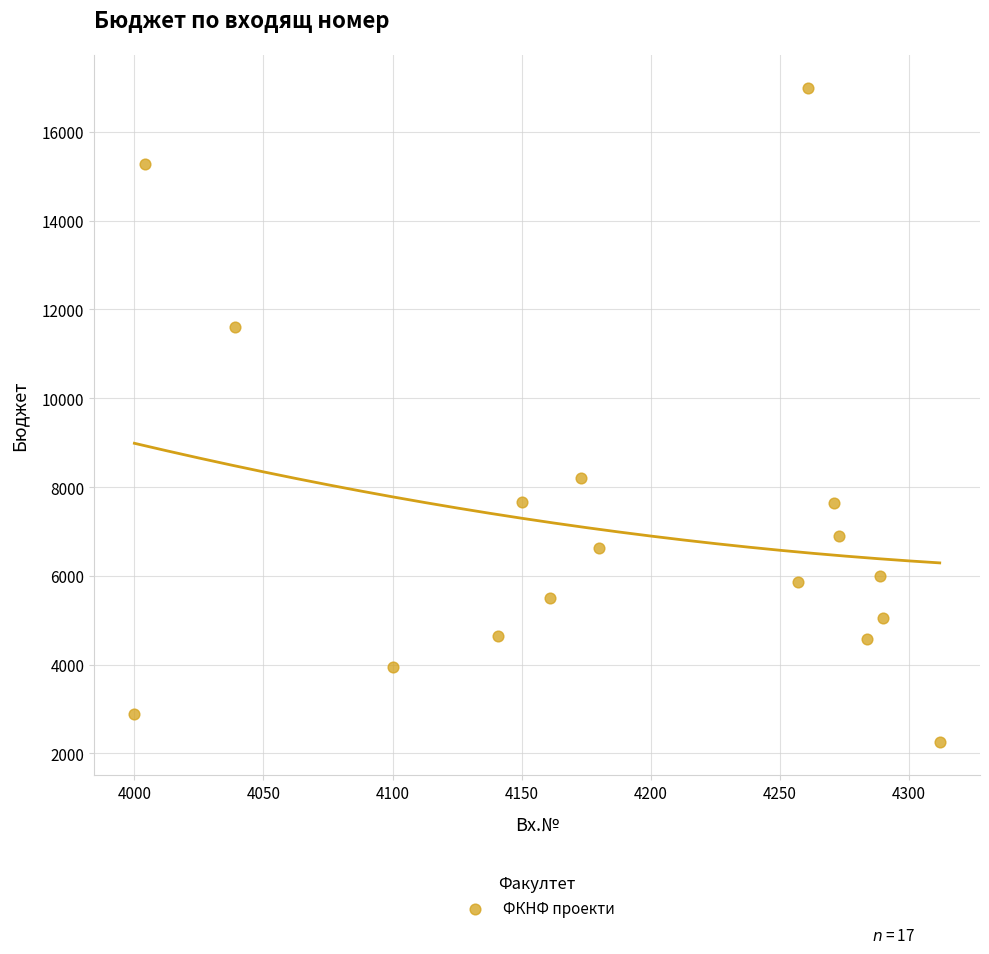

What is the range of X values (max minus min)?

312